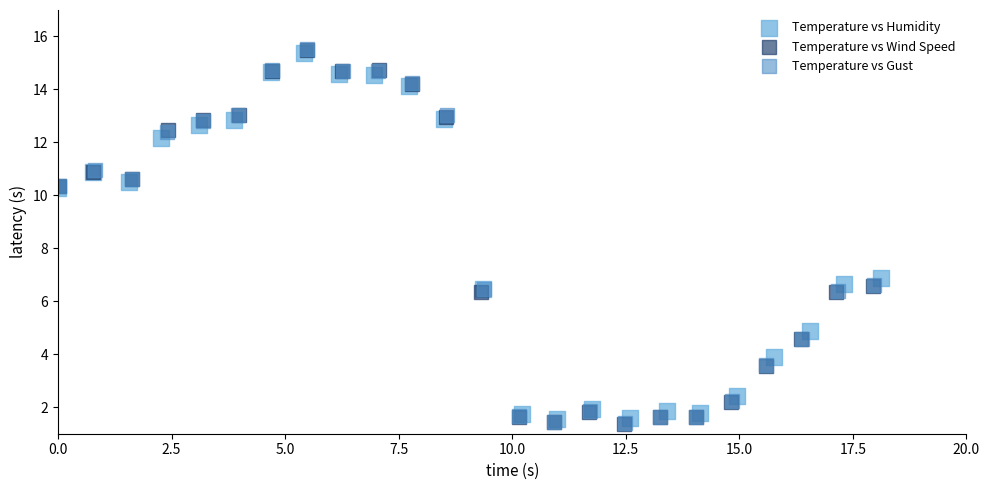

What are all the series names shown in the legend?

Temperature vs Humidity, Temperature vs Wind Speed, Temperature vs Gust